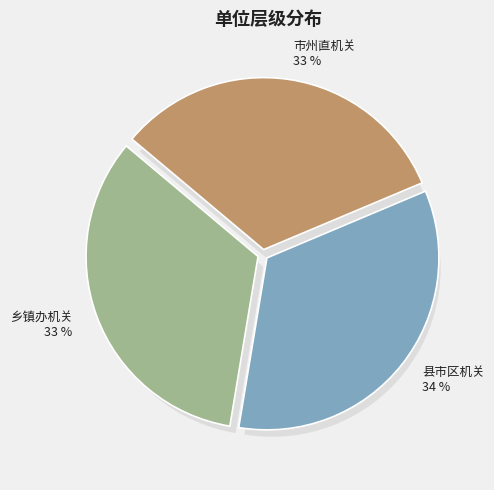

Which slice is the largest?

县市区机关